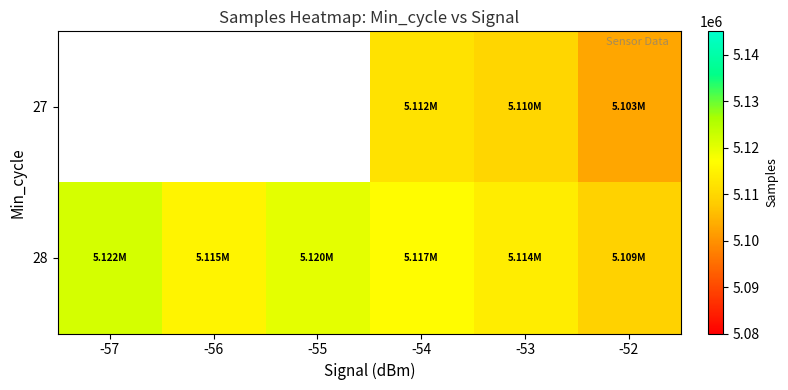

What is the greatest value displayed?

5121868.0